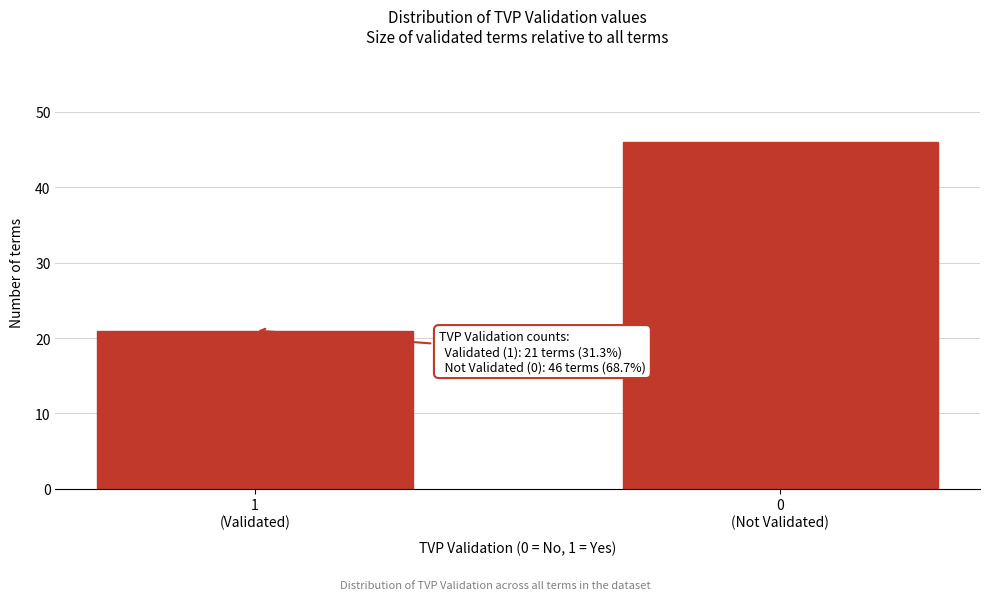

Reading left to right, transcribe all the data shown in this chart.

21	46